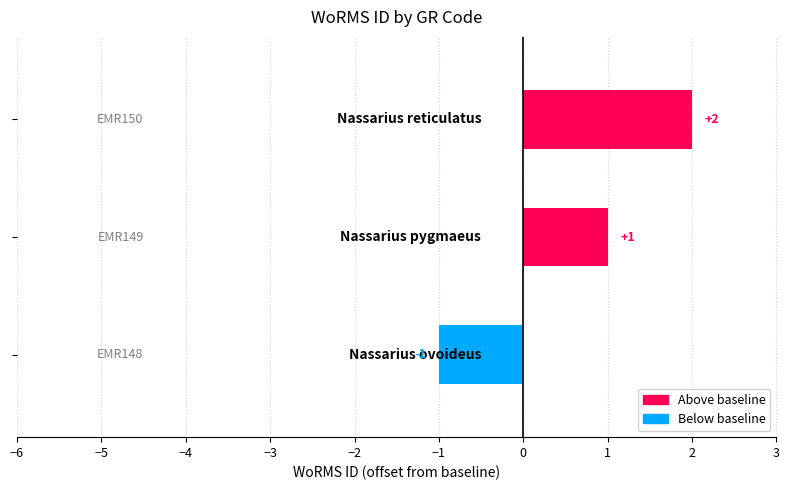

What is the smallest value displayed?

-1